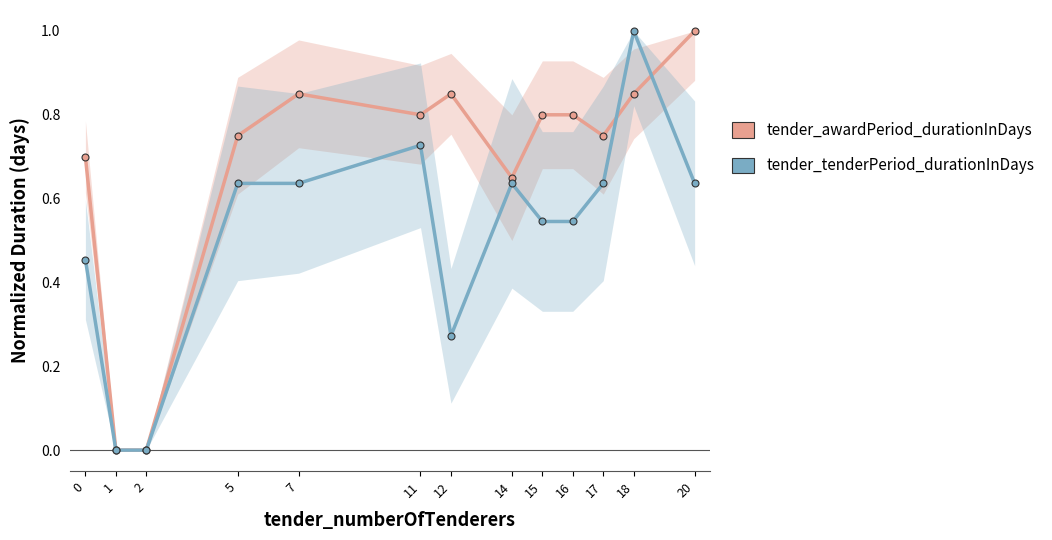

True or false: tender_awardPeriod_durationInDays and tender_tenderPeriod_durationInDays intersect in this chart.

True